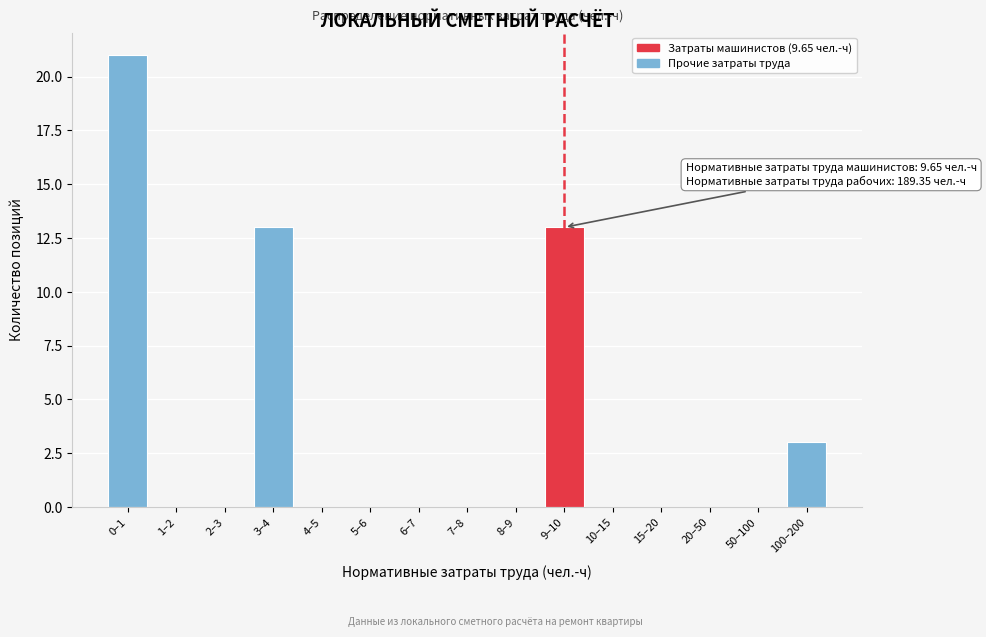

Reading left to right, what are all the values shown in this chart?

0–1=21	1–2=0	2–3=0	3–4=13	4–5=0	5–6=0	6–7=0	7–8=0	8–9=0	9–10=13	10–15=0	15–20=0	20–50=0	50–100=0	100–200=3